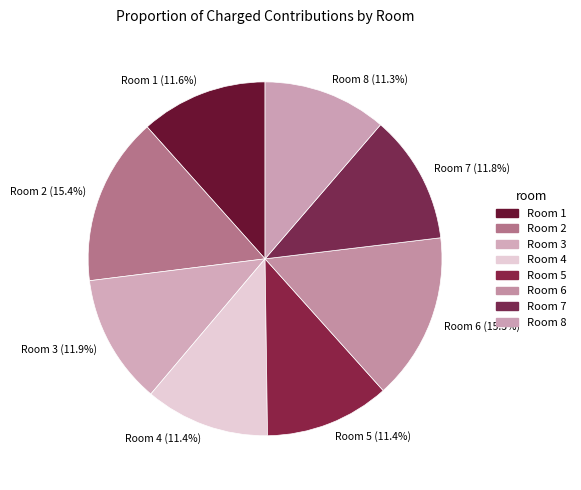

How much of the chart is everything except Room 8 (11.3%)?

88.7%